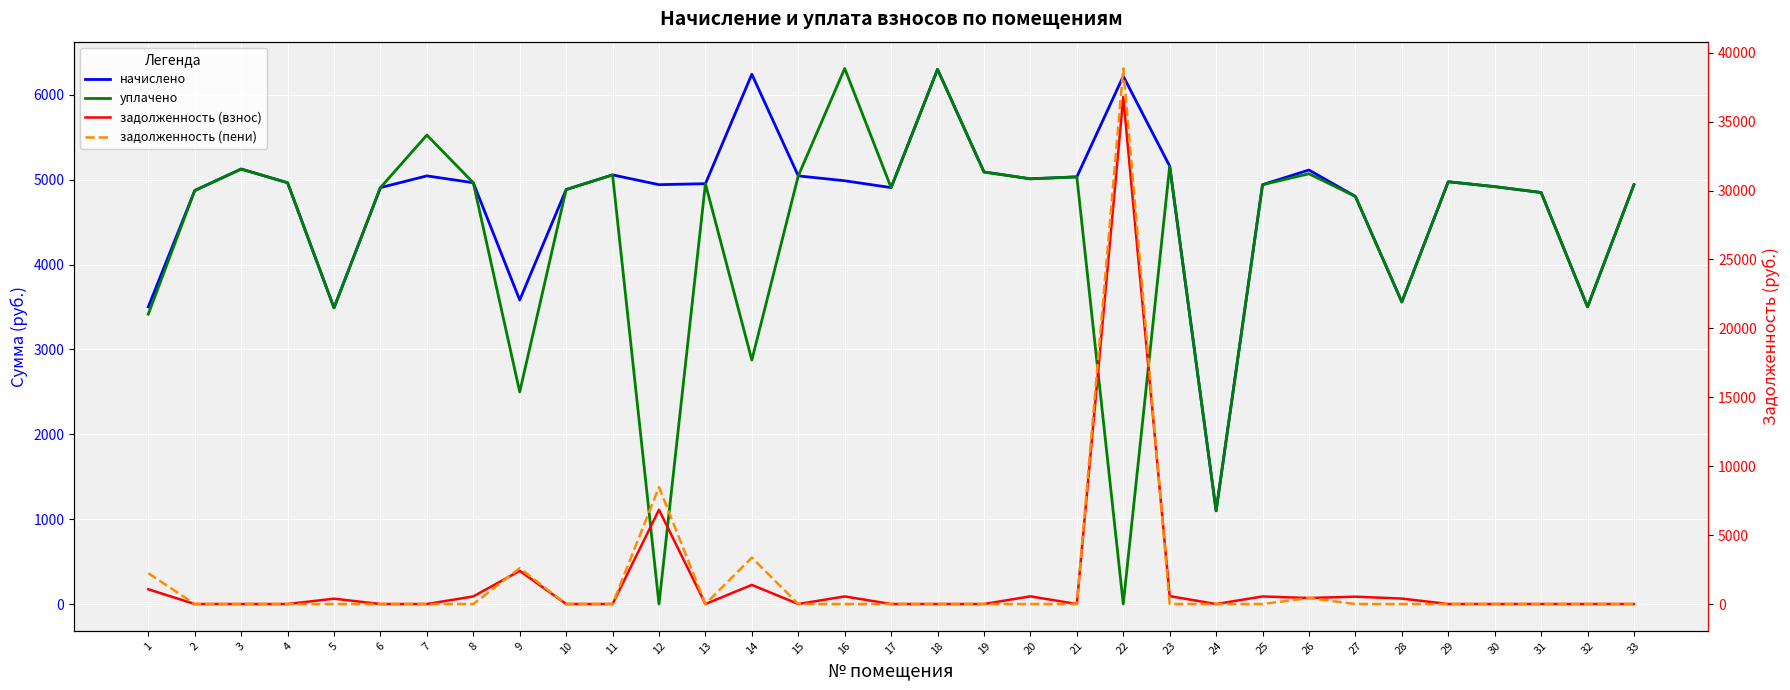

At which label does задолженность (взнос) reach its minimum?

2